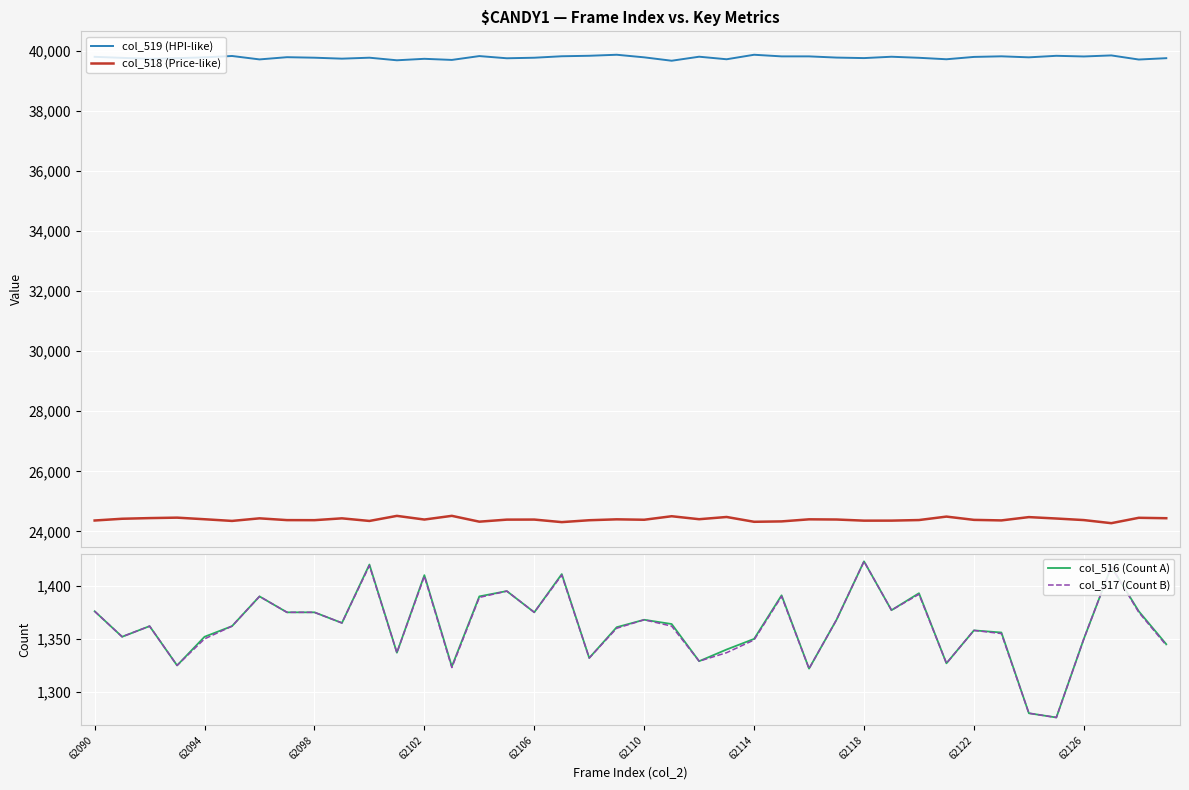

Which series has the widest spread of values?

col_518 (Price-like)